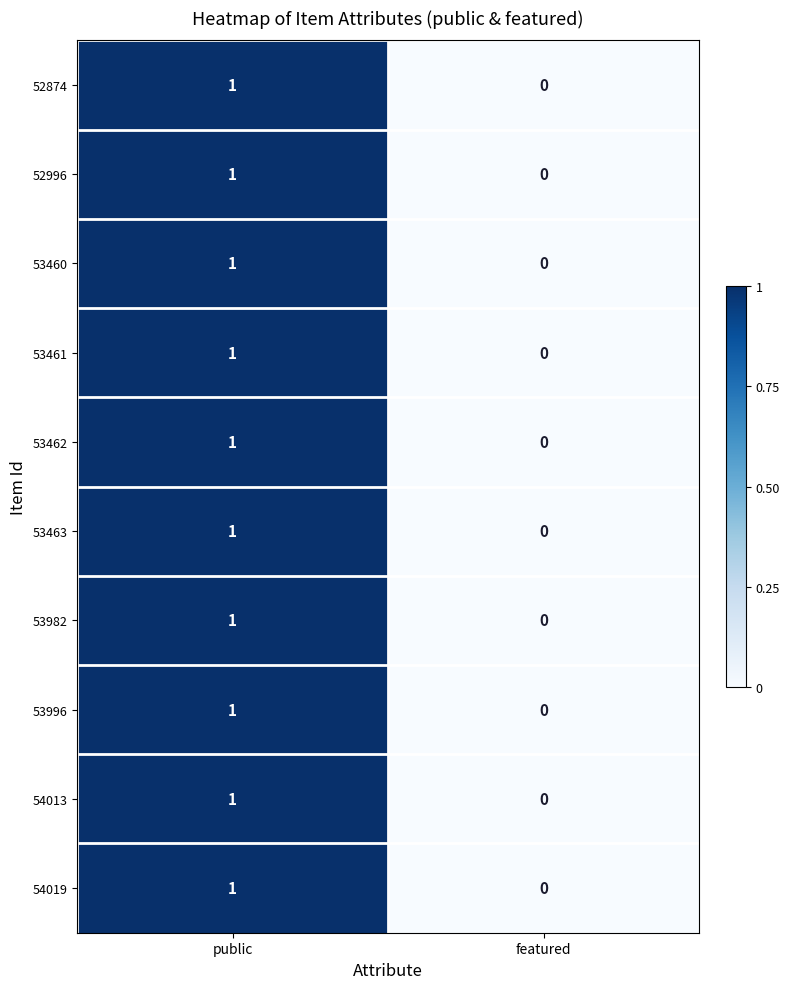

Where is 52874 nearest to the value 0?

featured